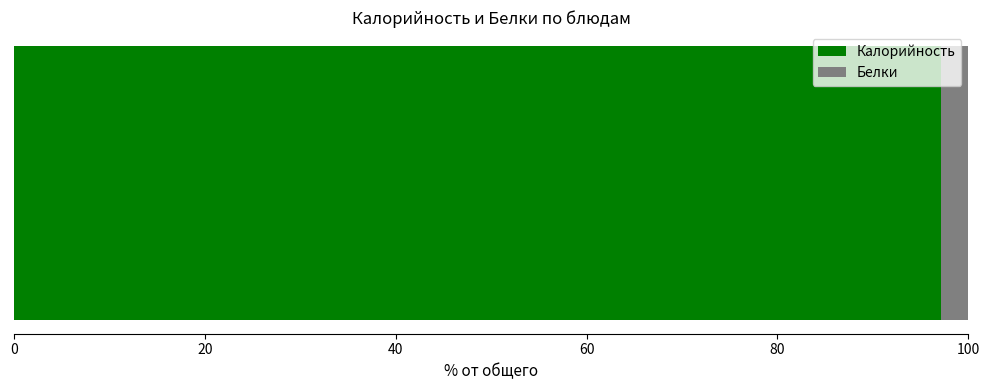

What is the highest value of the Калорийность series?

97.1